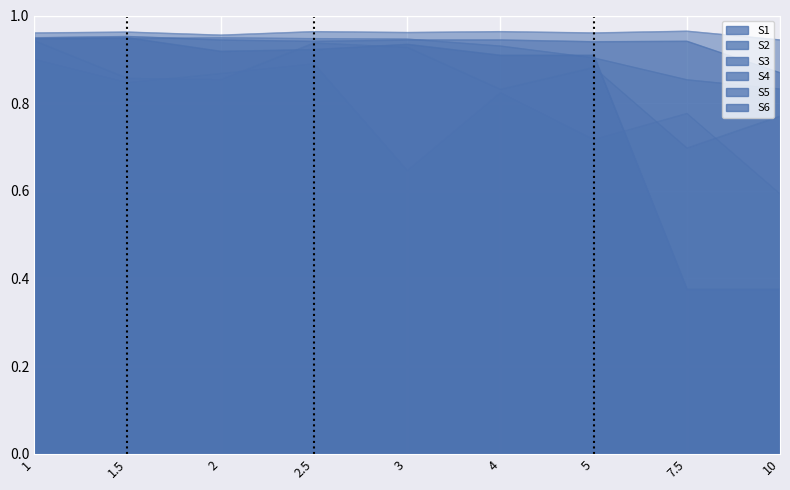

What is the label of the 6th point from the left?

4